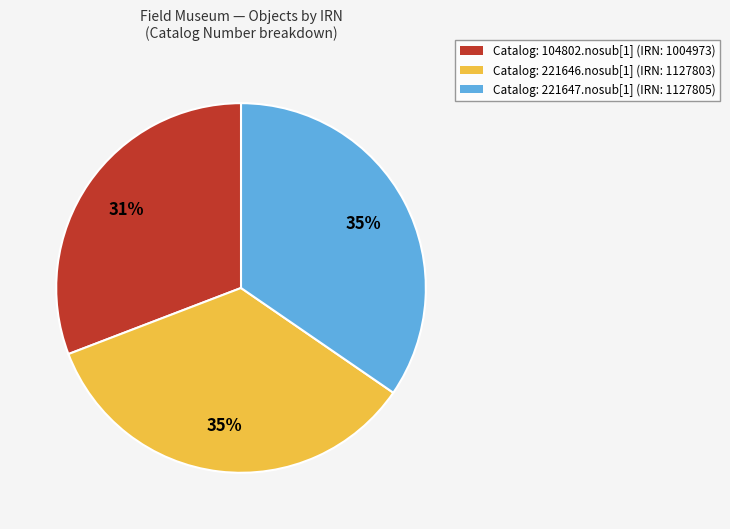

How many slices are in this pie chart?

3